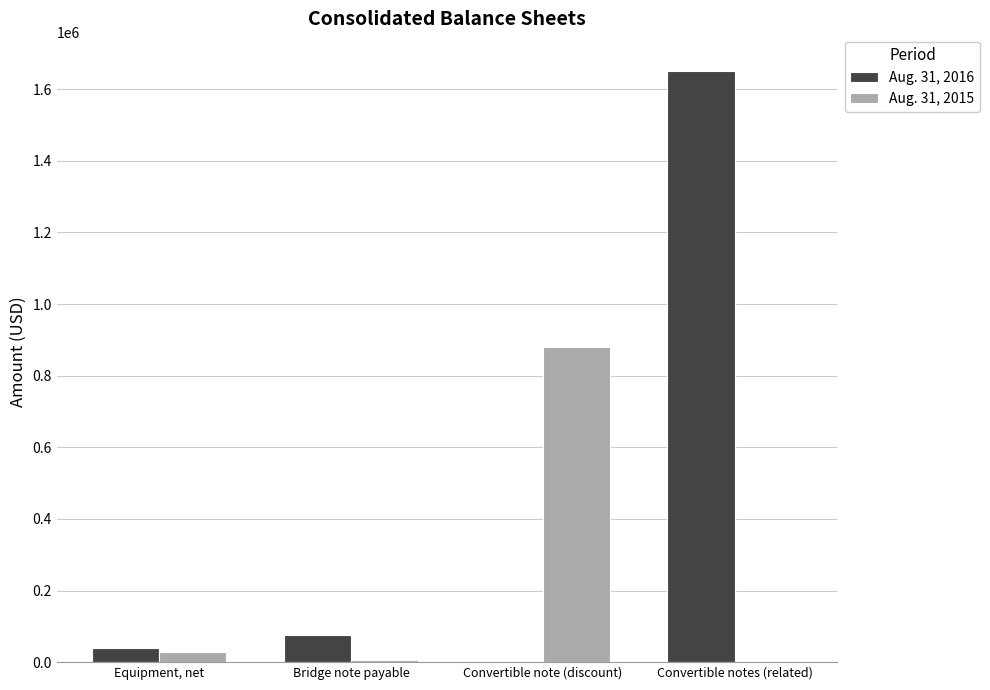

The value of Aug. 31, 2015 at Bridge note payable is 6516. True or false?

True